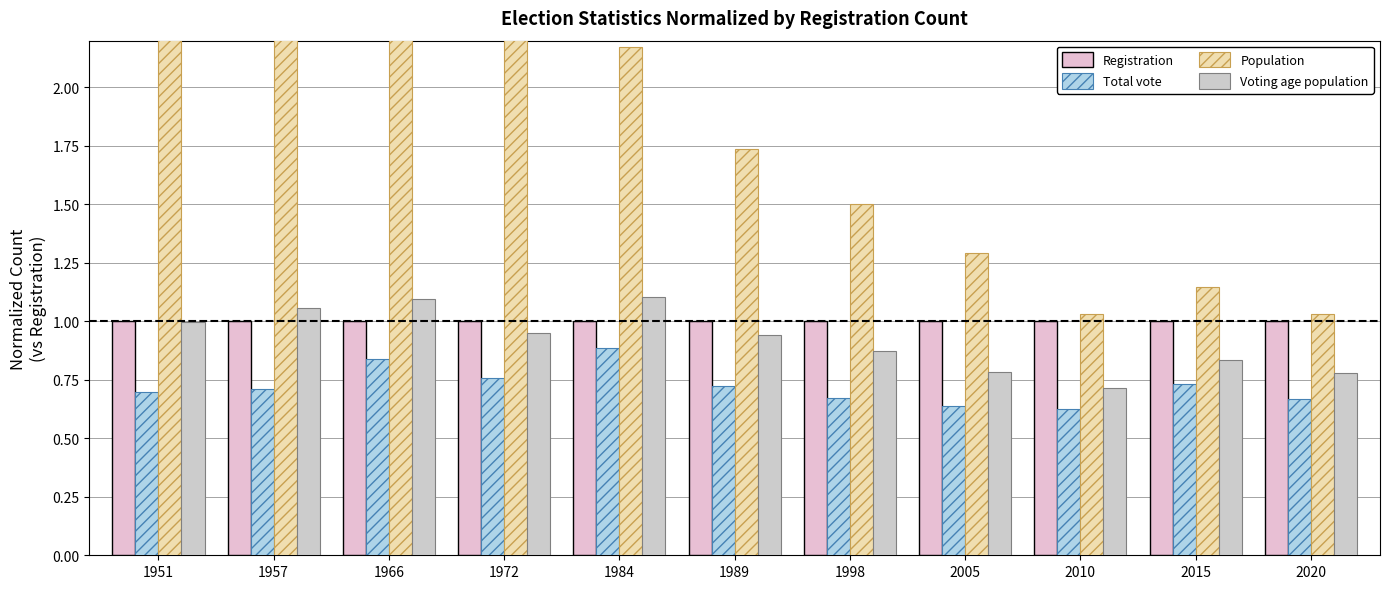

What is the sum of all Registration values?

11.0